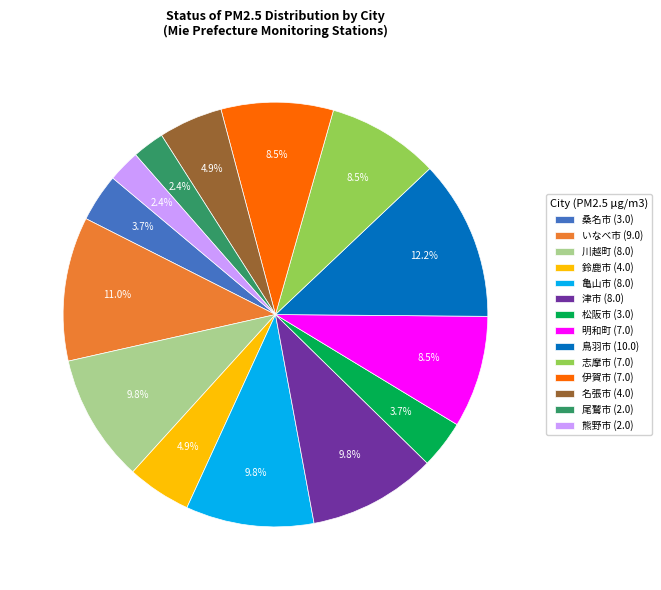

Is there any slice that represents more than half of the pie?

No